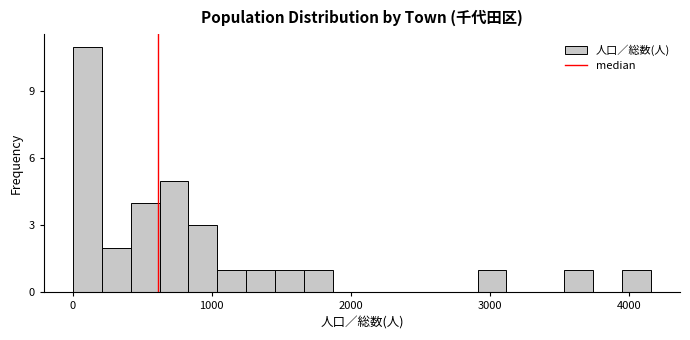

Read against the x-axis, roughly where is the centre of the tallest bar?

100